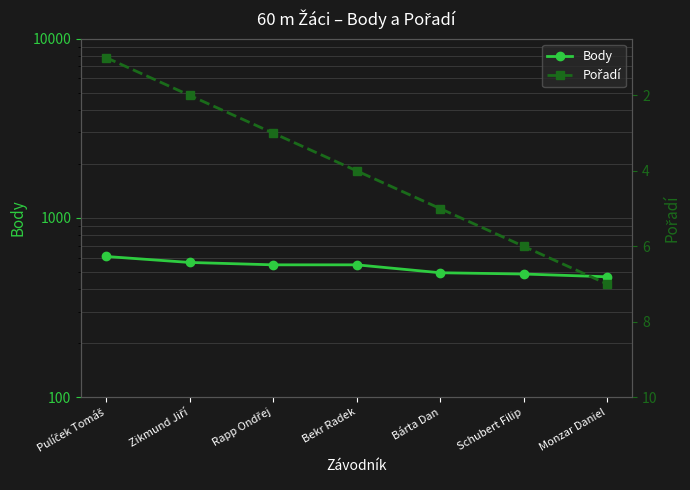

At which label does Body reach its minimum?

Monzar Daniel